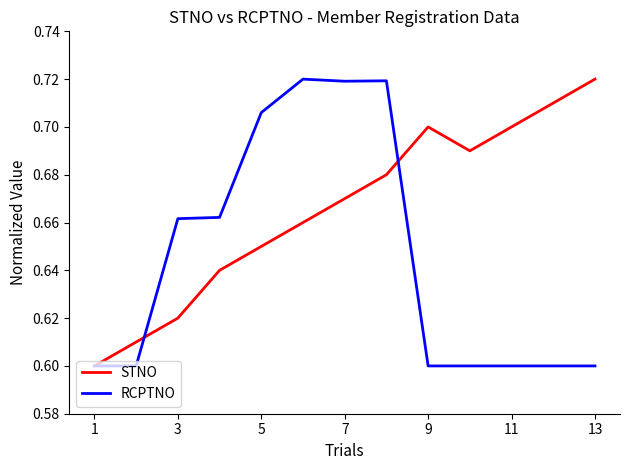

How many intersections are there between STNO and RCPTNO?

2